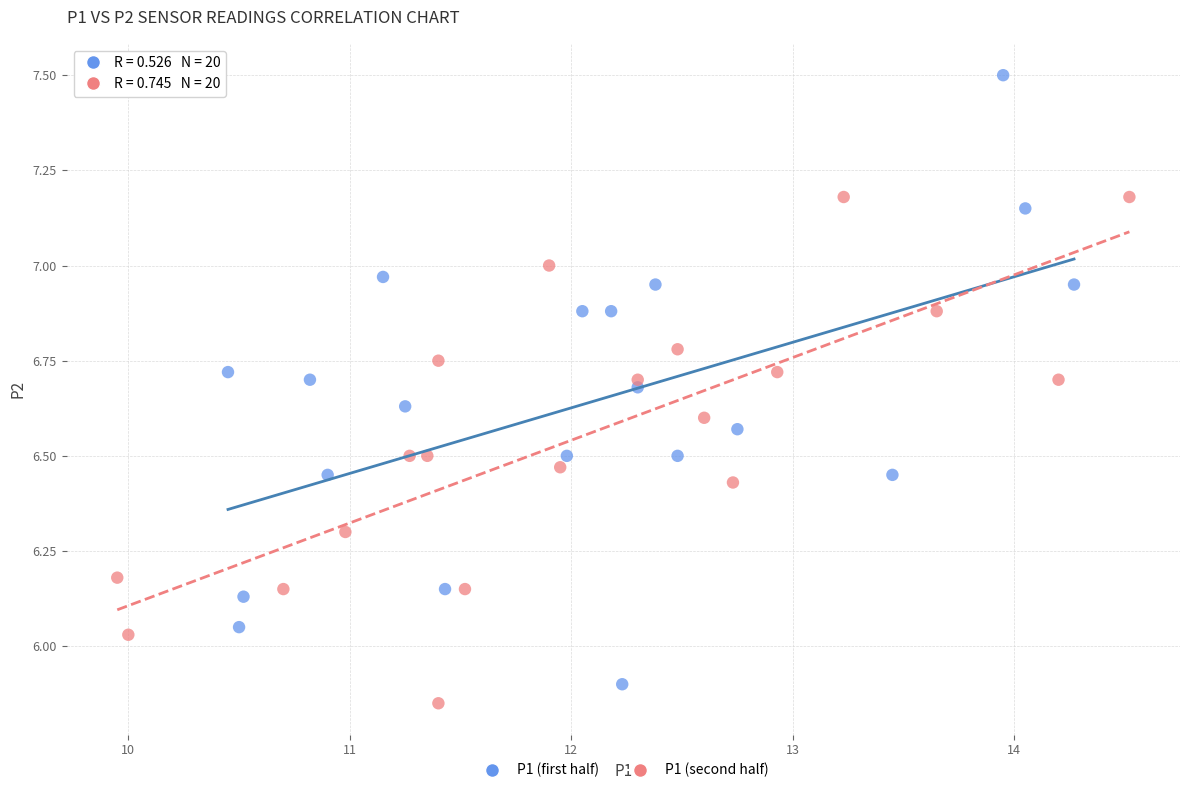

Which series has the largest Y range (max minus min)?

P1 (first half)